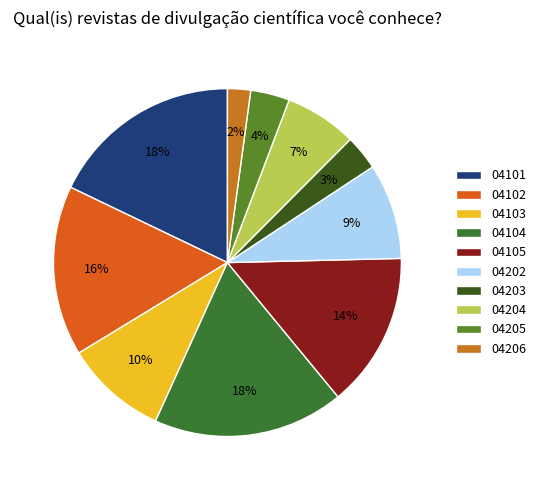

Count the number of slices in the pie.

10